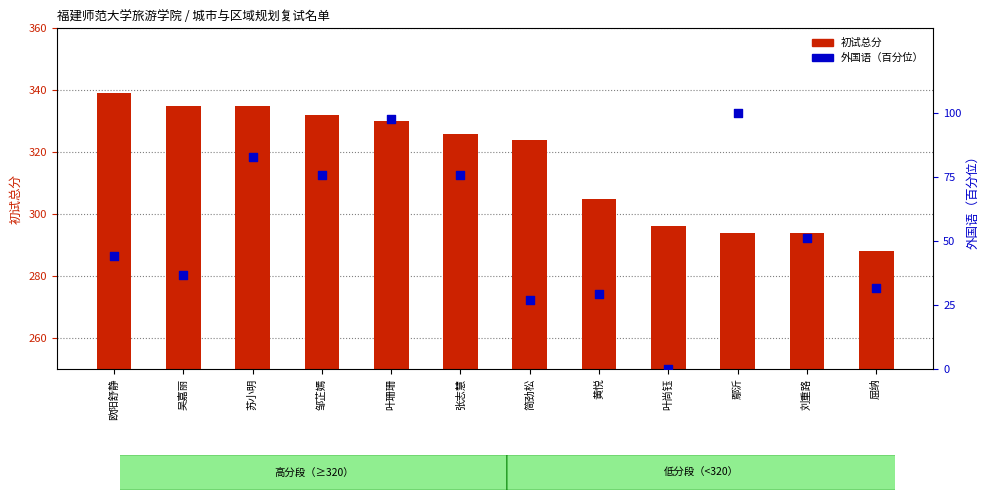

Which series contains the lowest Y value?

外国语（百分位）